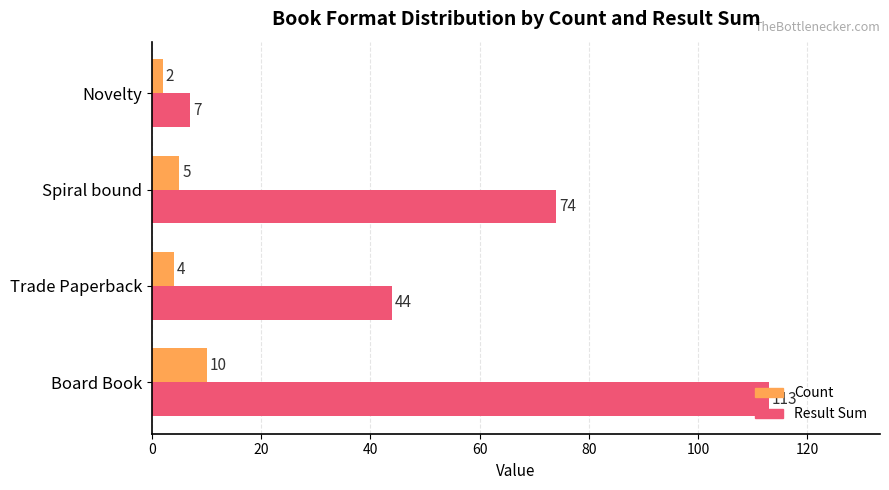

What is the difference between the maximum and minimum values in the Result Sum series?

106